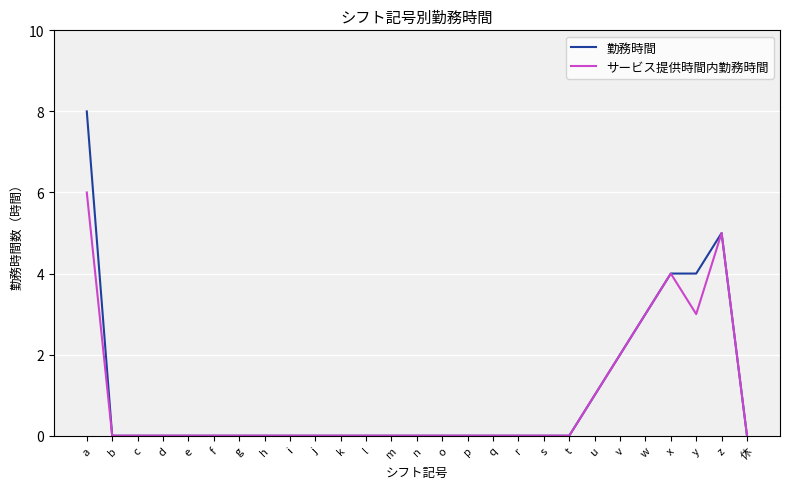

Count the 勤務時間 values in the range 0 to 1.

21